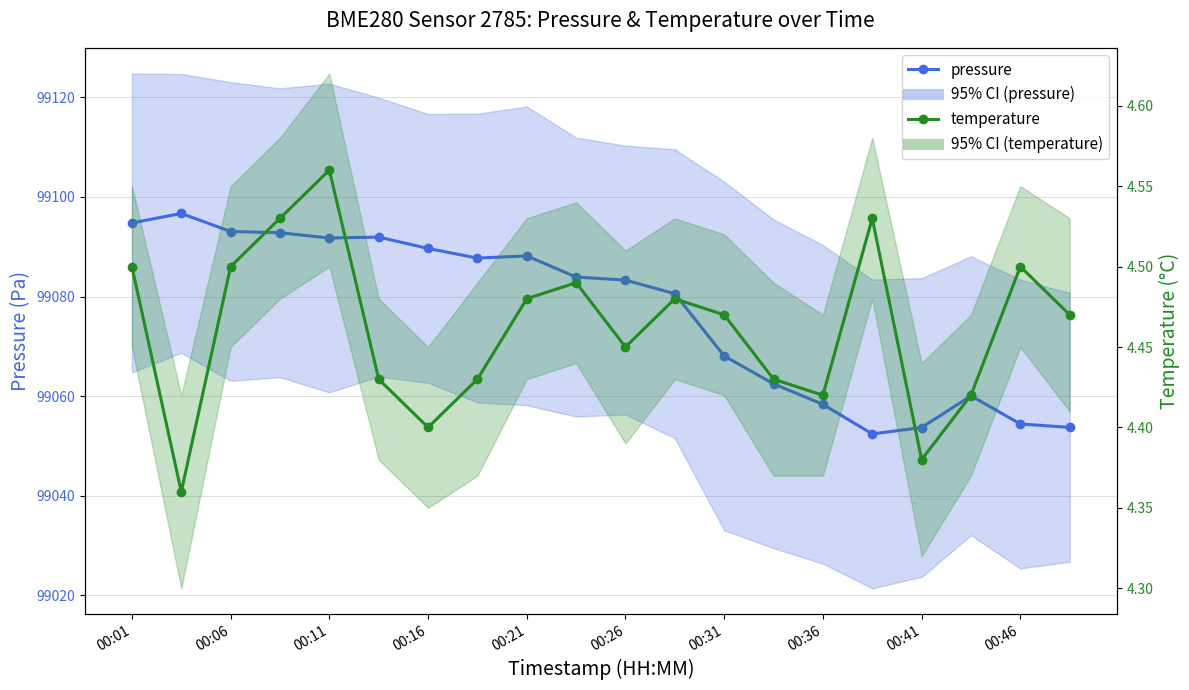

Where does the pressure series first go above 99083?

00:01